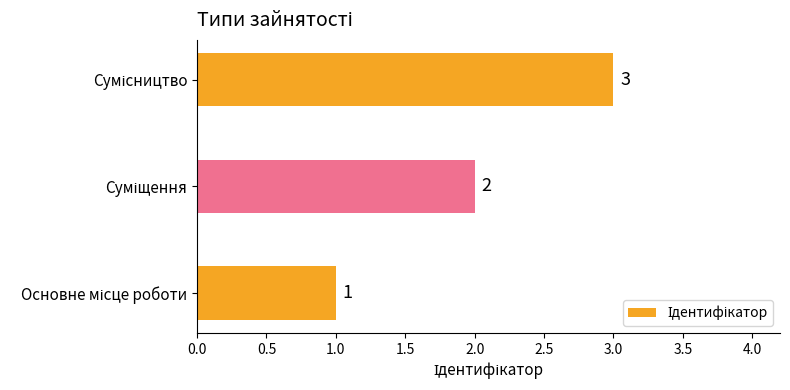

What is the greatest value displayed?

3